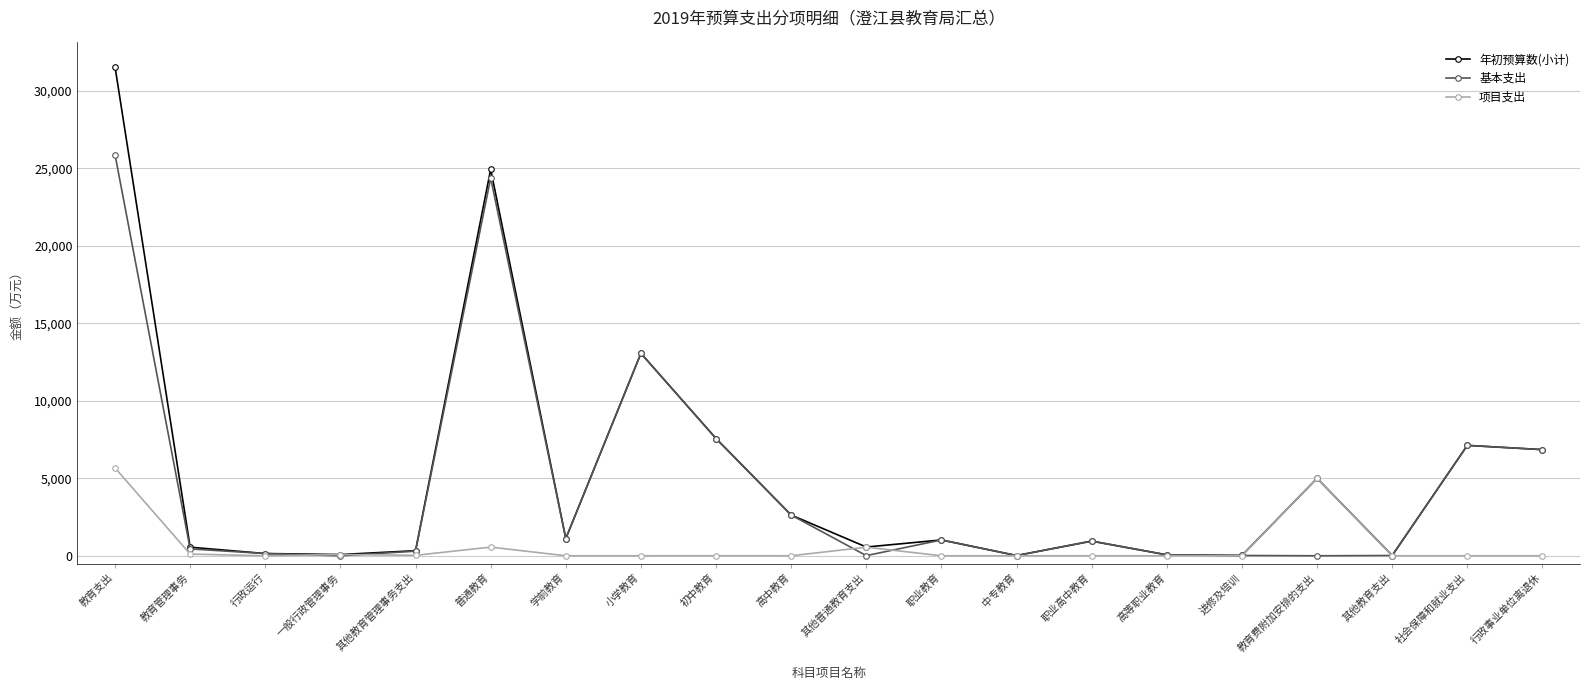

What is the label of the 18th point from the right?

行政运行